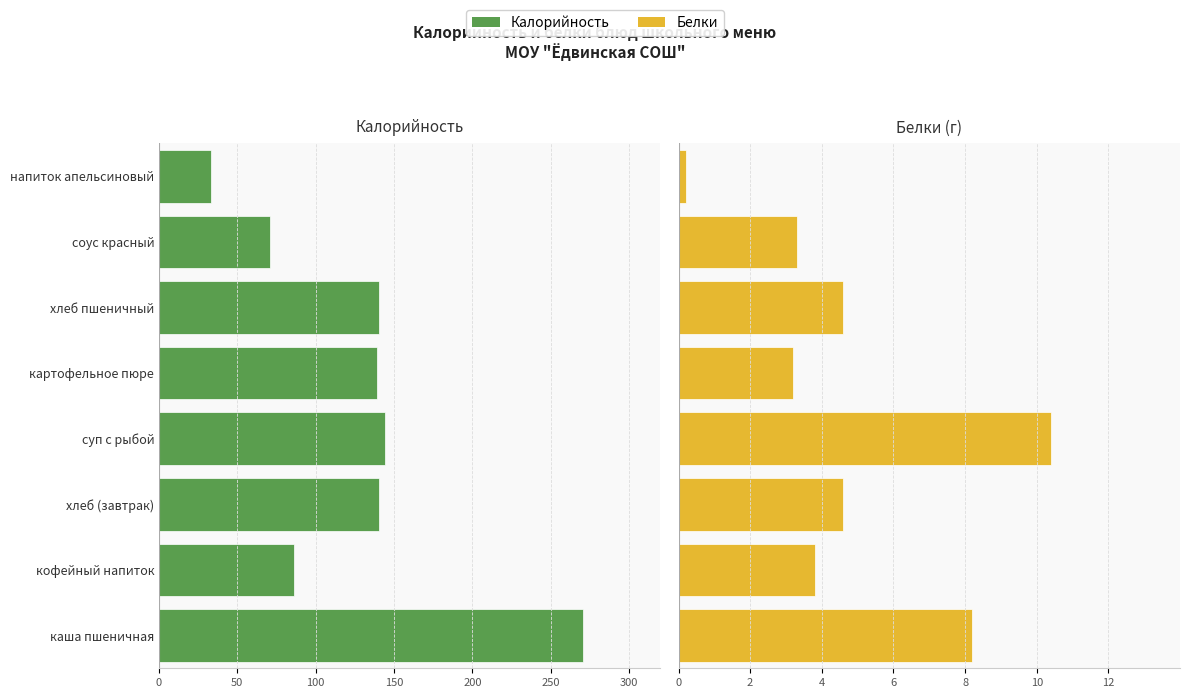

Reading left to right, extract all data points from this chart.

Калорийность: -270.3	-86.0	-140.6	-144.2	-139.4	-140.6	-70.8	-33.0
Белки: 8.2	3.8	4.6	10.4	3.2	4.6	3.3	0.2